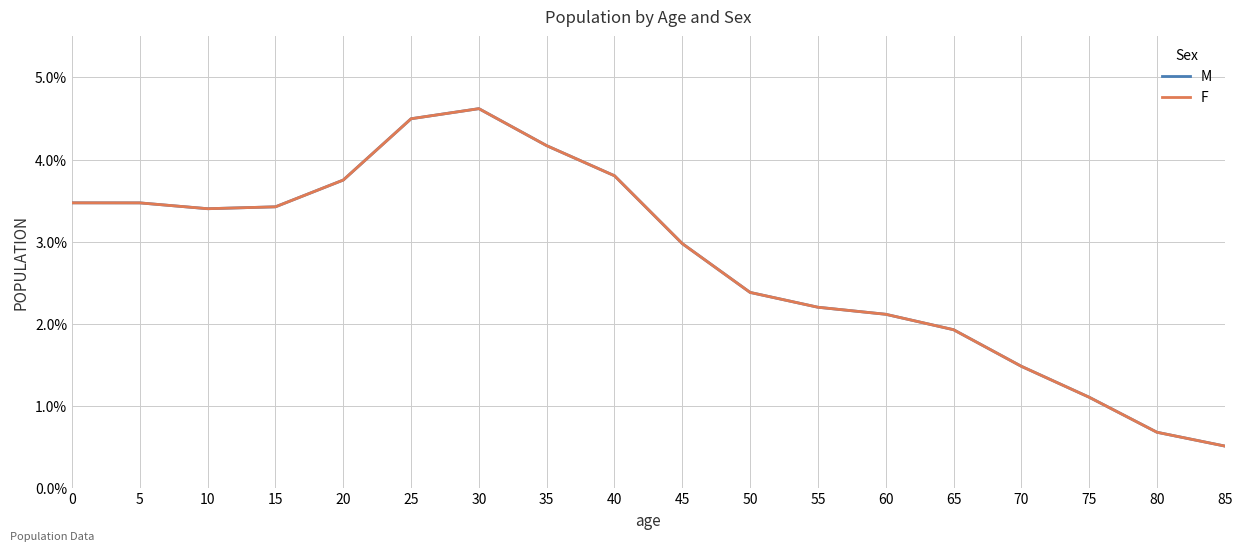

Is the value of F at 80 greater than the value of M at 15?

No